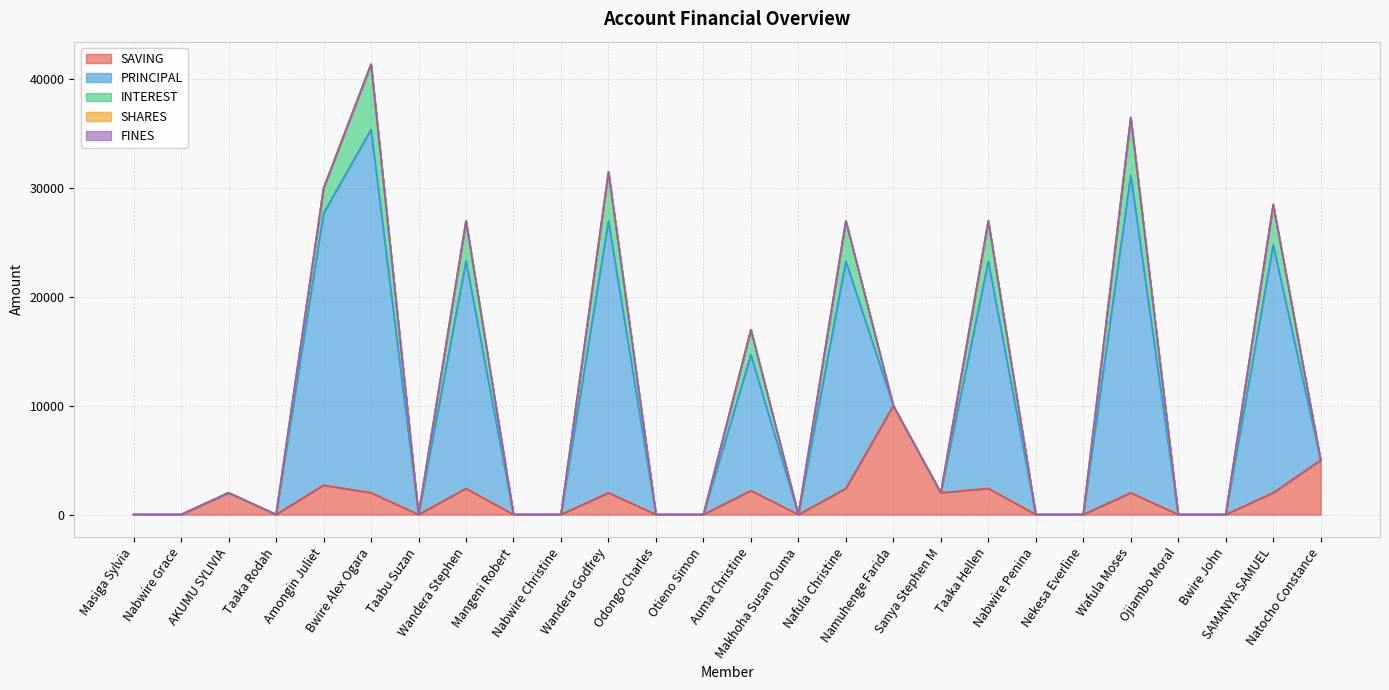

How many lines are shown in the chart?

5